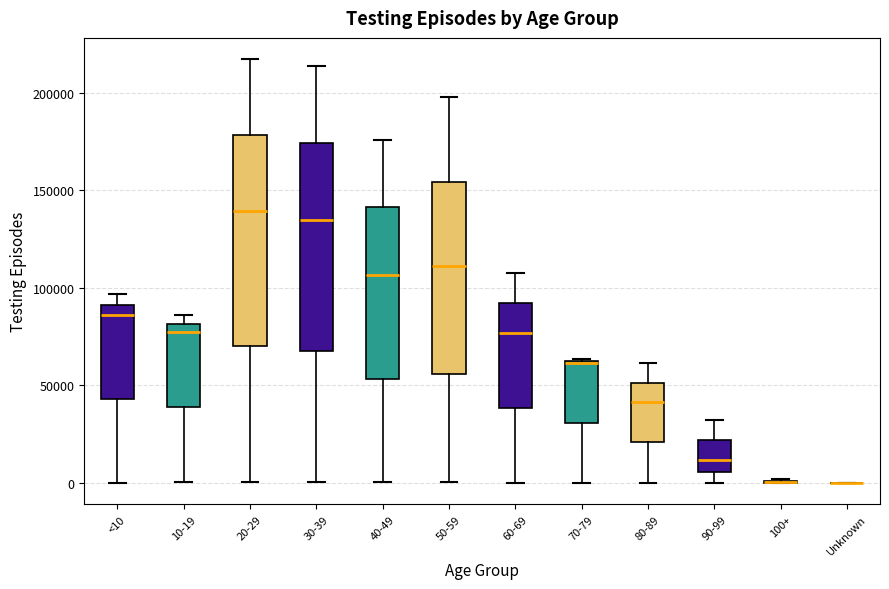

Reading left to right, transcribe this box plot: for each box, give where its median line is, the range the box spans, and where its two whiskers end, as read against the y-axis. The values are not printed on the chart, so give them approximately, as read against the axis.

<10: median 85000, box 45000 to 90000, whiskers 0 to 95000
10-19: median 75000, box 40000 to 80000, whiskers 0 to 85000
20-29: median 140000, box 70000 to 180000, whiskers 0 to 215000
30-39: median 135000, box 70000 to 175000, whiskers 0 to 215000
40-49: median 105000, box 55000 to 140000, whiskers 0 to 175000
50-59: median 110000, box 55000 to 155000, whiskers 0 to 200000
60-69: median 75000, box 40000 to 90000, whiskers 0 to 110000
70-79: median 60000, box 30000 to 65000, whiskers 0 to 65000
80-89: median 40000, box 20000 to 50000, whiskers 0 to 60000
90-99: median 10000, box 5000 to 20000, whiskers 0 to 30000
100+: box collapsed to a line at 0, whiskers 0 to 0
Unknown: box collapsed to a line at 0, whiskers 0 to 0